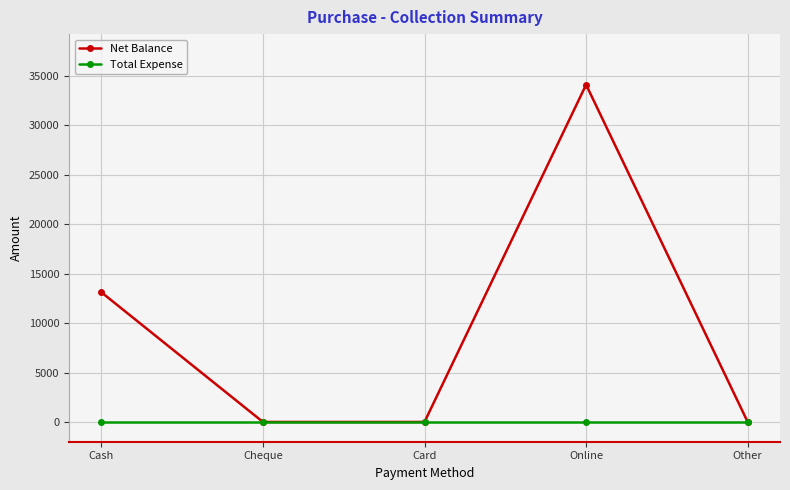

How many data points does each series have?

5